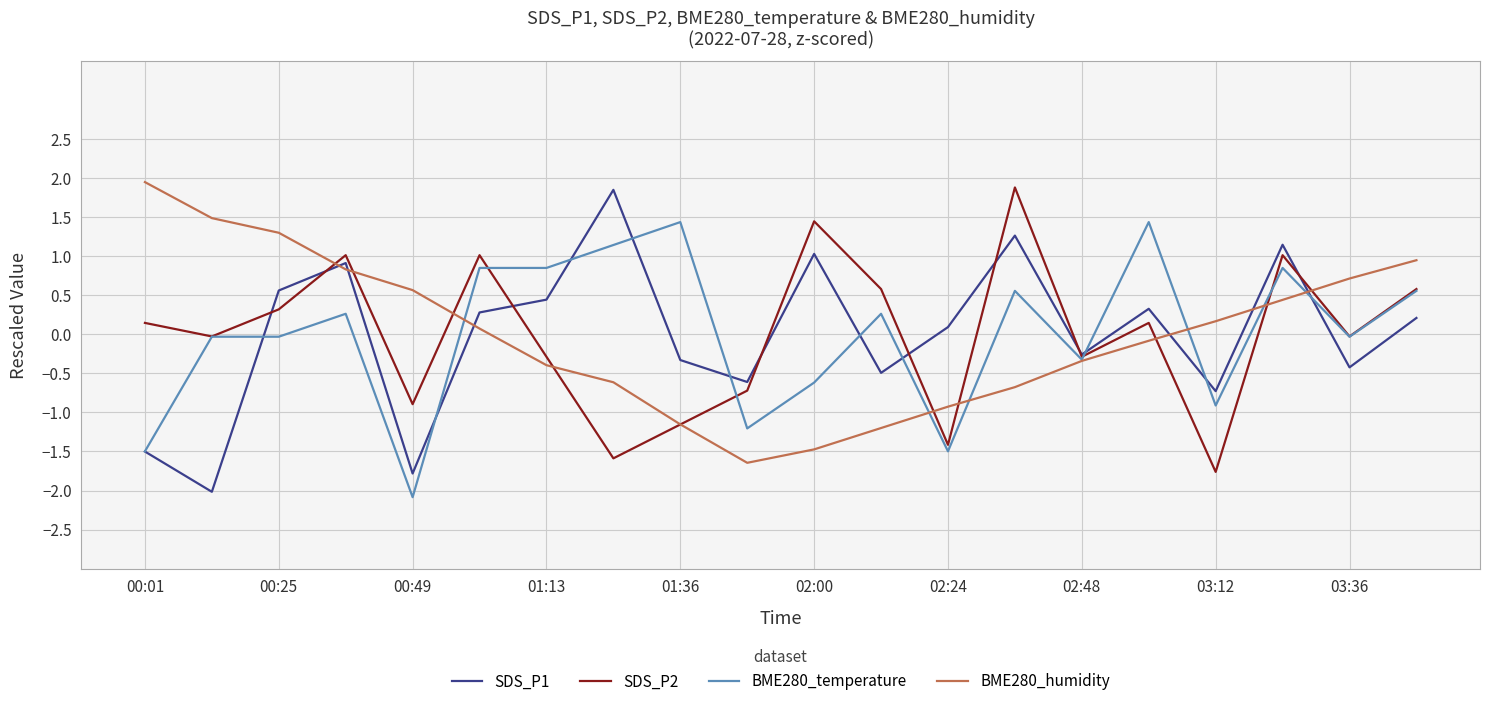

Which series ends up on top after the final intersection of SDS_P1 and BME280_humidity?

BME280_humidity